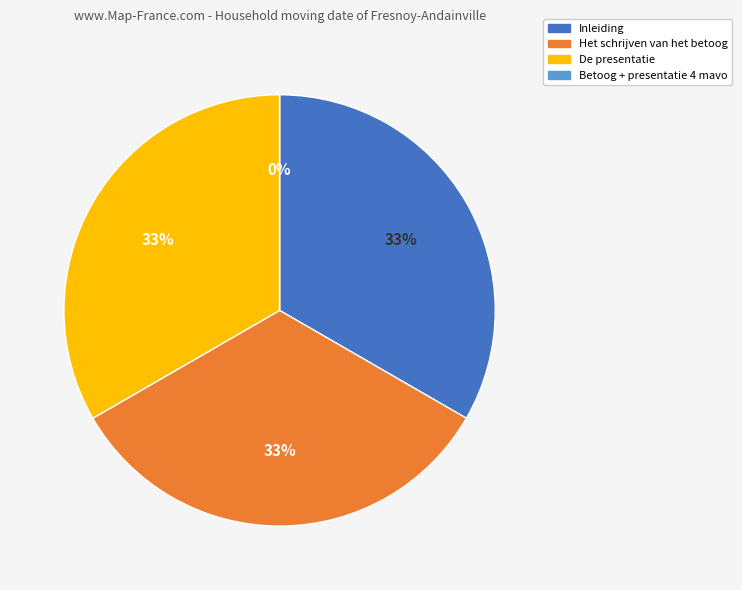

Rank the categories by value from lowest to highest.

Betoog + presentatie 4 mavo, Inleiding, Het schrijven van het betoog, De presentatie